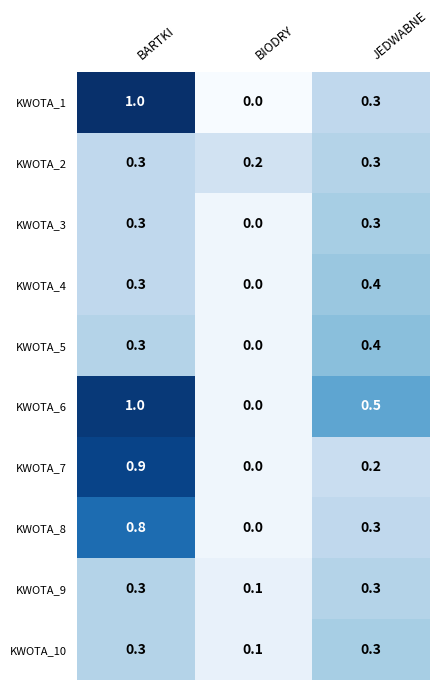

What is the average value of the KWOTA_1 series?

0.4